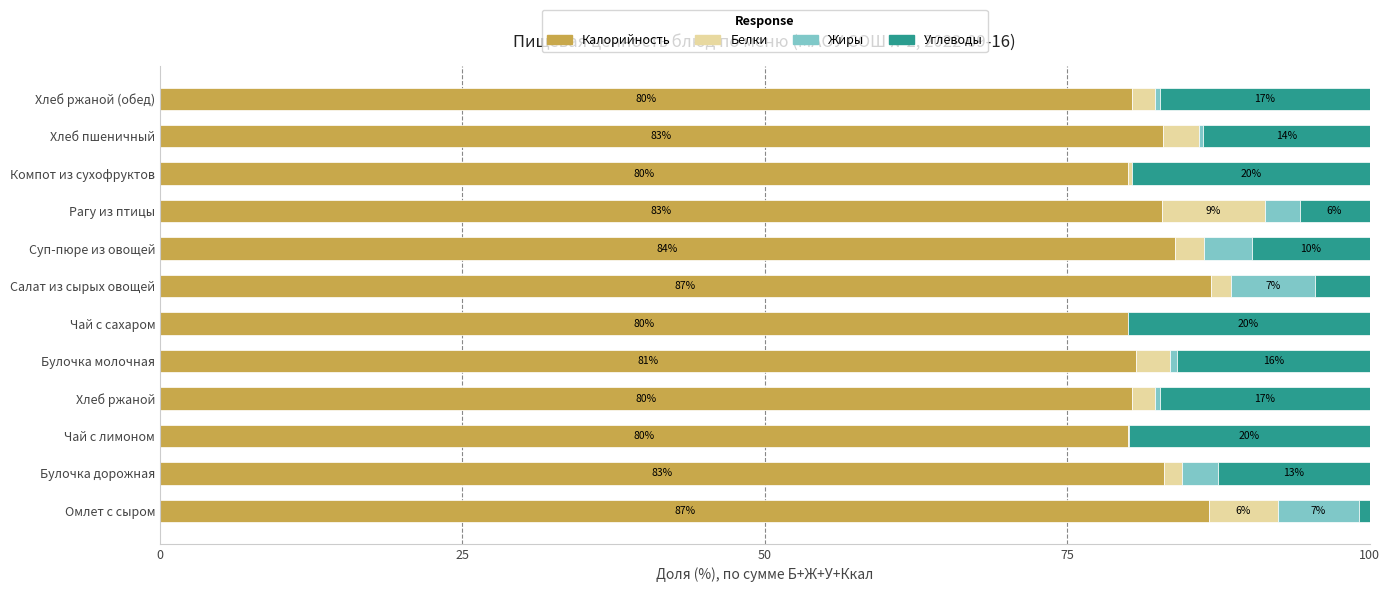

Read the Калорийность value at Булочка молочная.

80.7